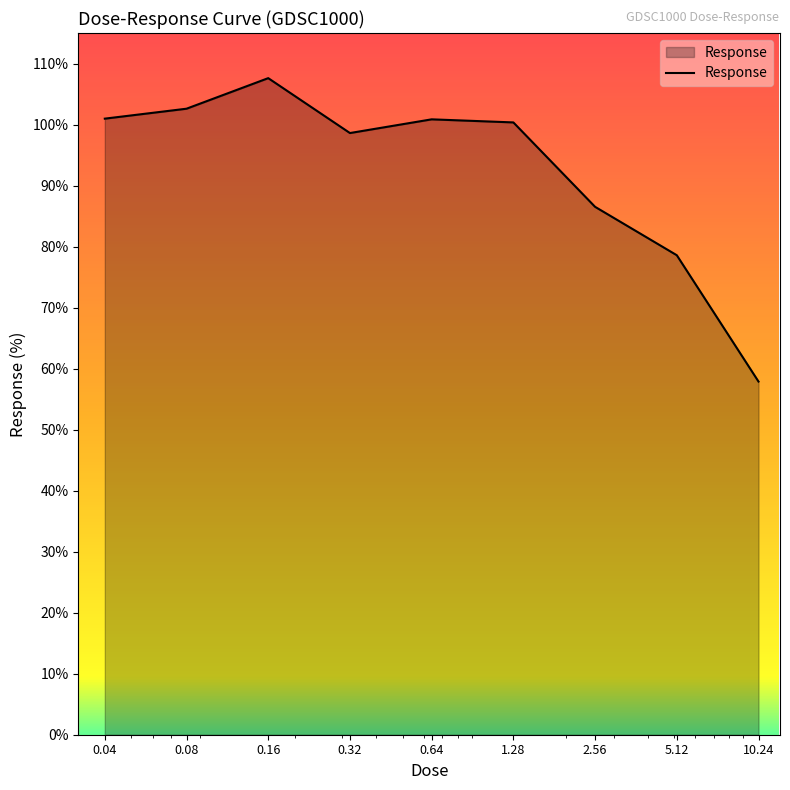

What is the greatest value displayed?

107.6